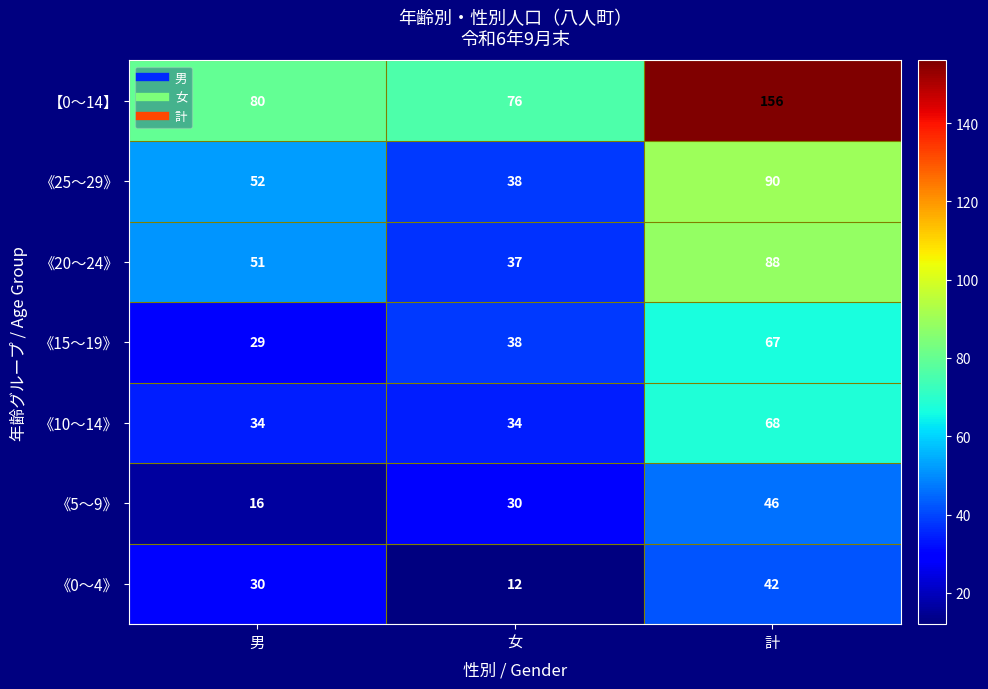

How many data points does each series have?

3